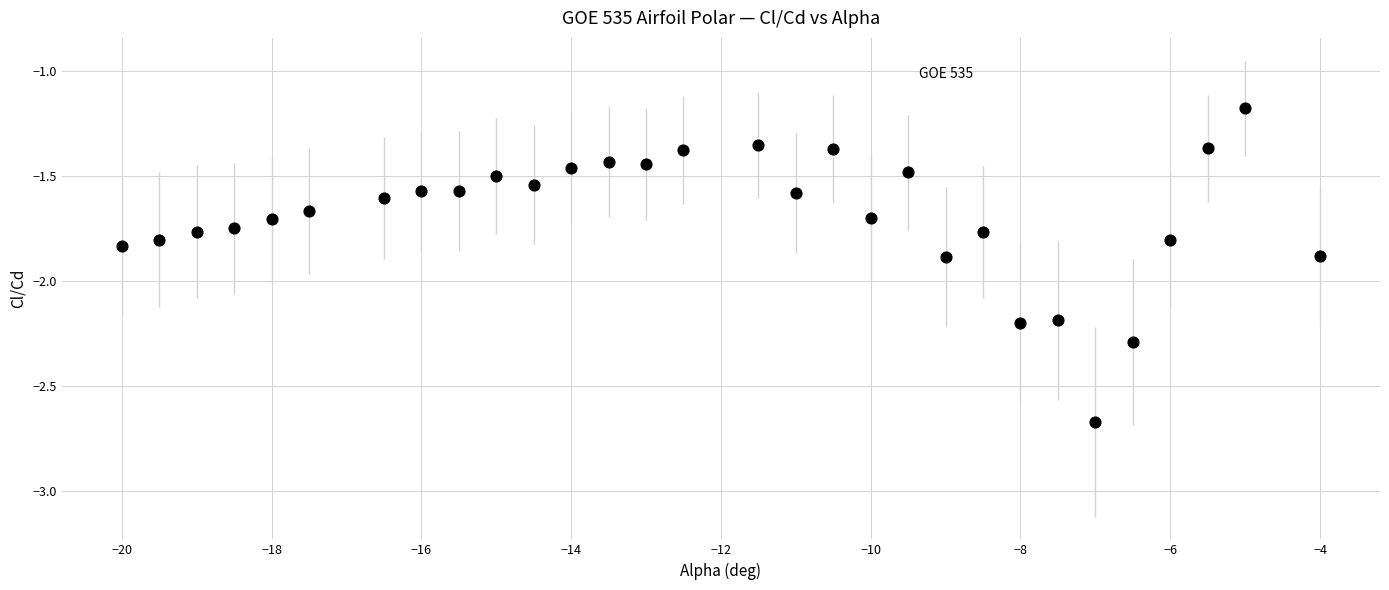

What is the range of X values (max minus min)?

16.0